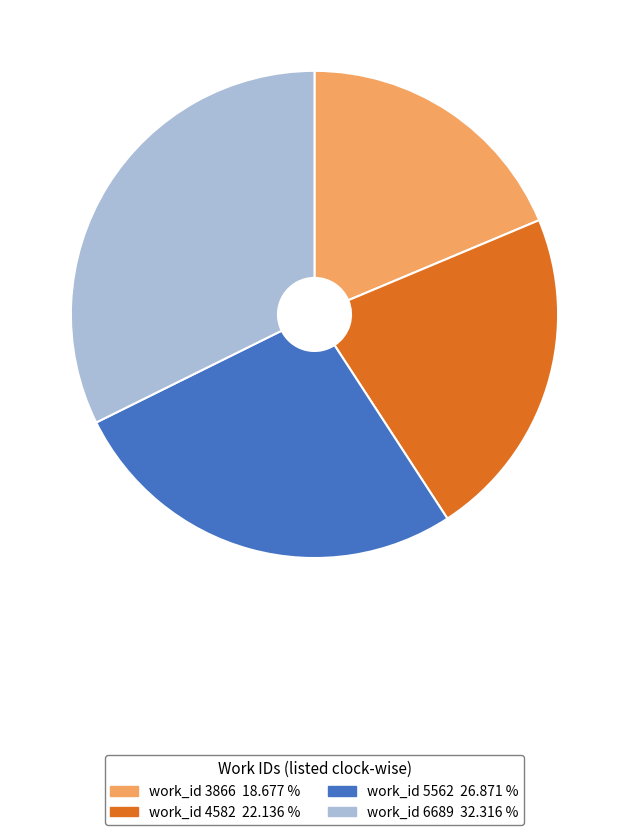

Count the number of slices in the pie.

4